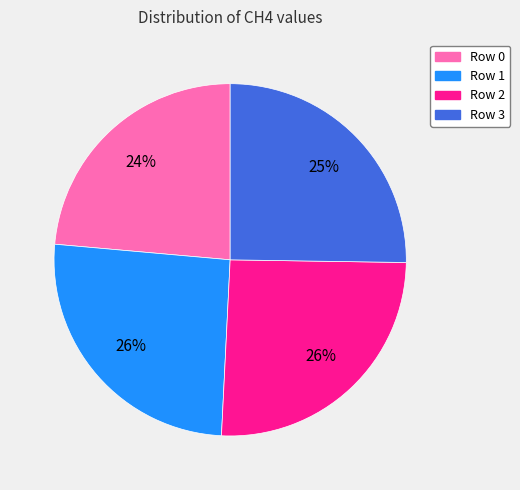

To the nearest percent, what is the average slice percentage?

25%